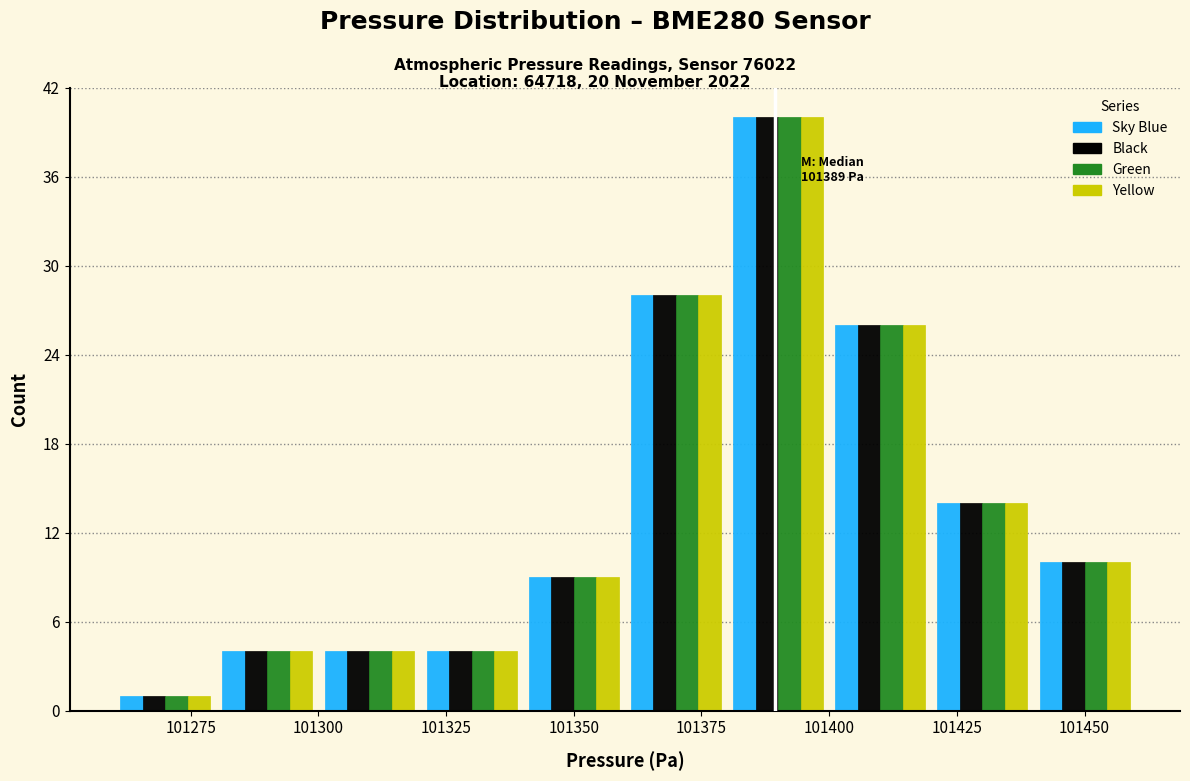

In the Sky Blue series, which range on the x-axis has the tallest bar?

101380 to 101400